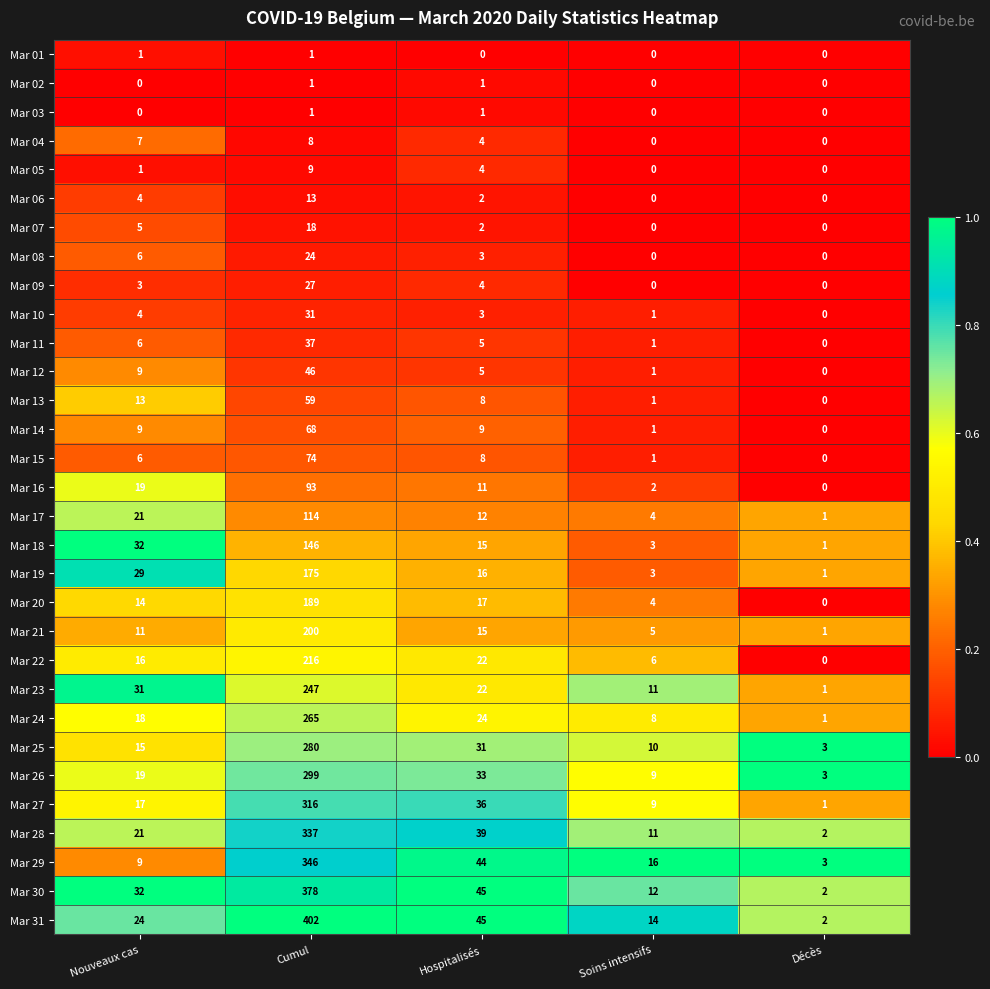

Rank the categories by Mar 11 value from lowest to highest.

Décès, Soins intensifs, Hospitalisés, Nouveaux cas, Cumul